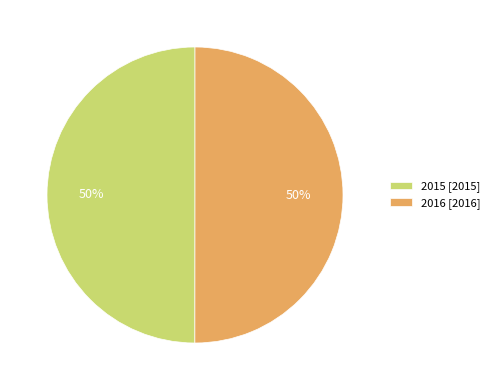

What percentage is the 2016 slice, to the nearest percent?

50%